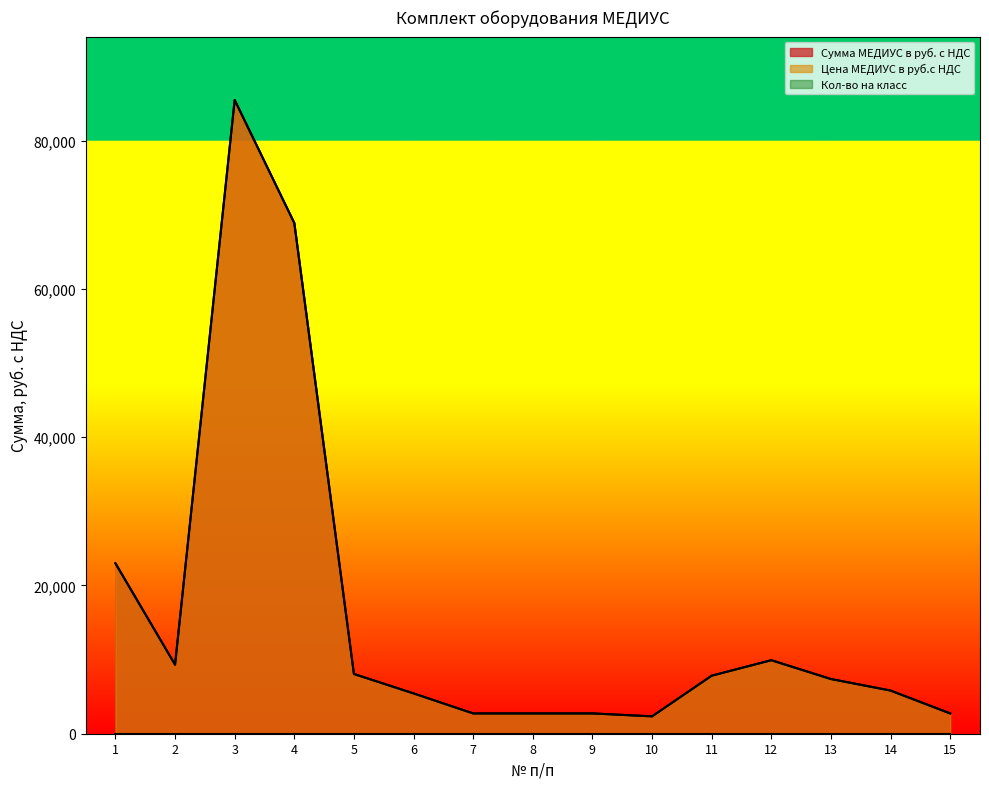

Does the chart display data point markers on the line(s)?

No